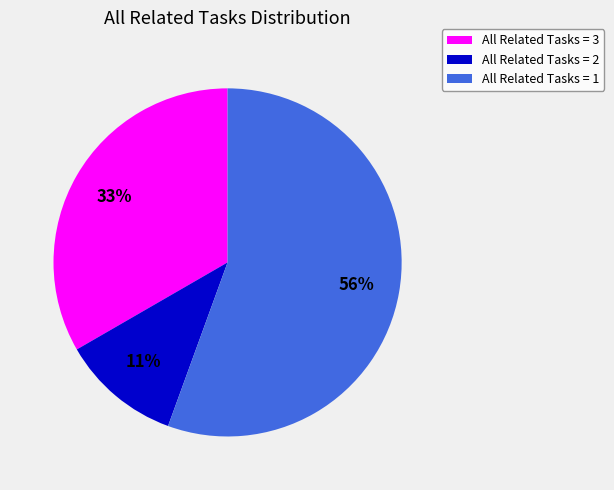

Does any single category account for the majority?

Yes